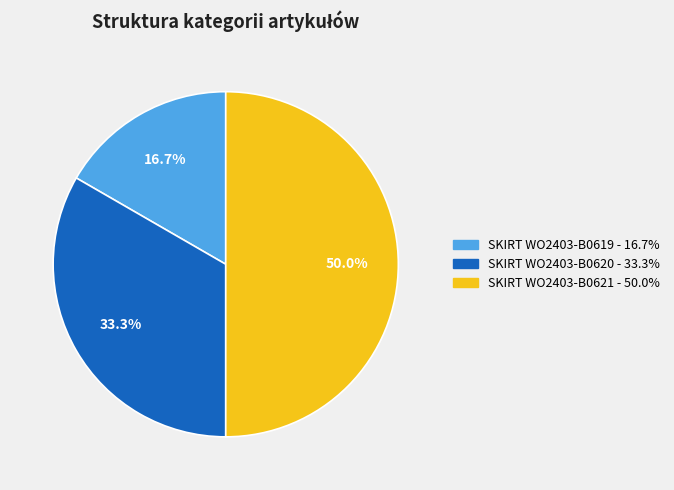

How much of the chart is everything except SKIRT WO2403-B0619?

83.3%